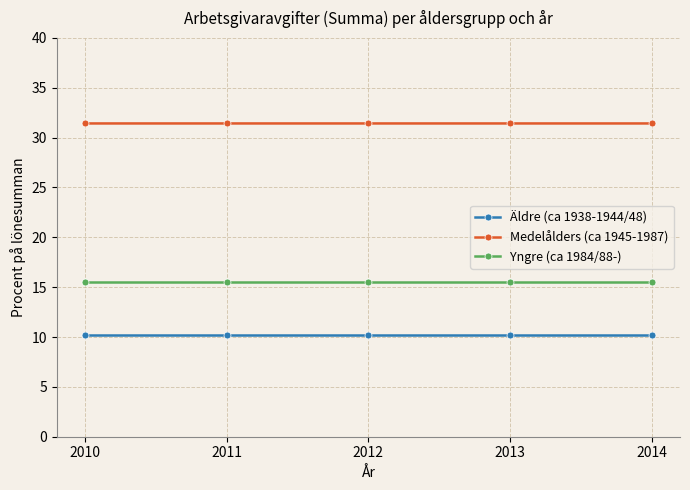

List the series in order of their overall mean, lowest first.

Äldre (ca 1938-1944/48), Yngre (ca 1984/88-), Medelålders (ca 1945-1987)